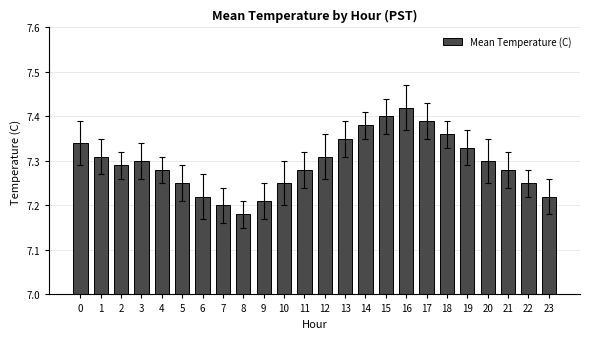

At which label is the value closest to 7?

8